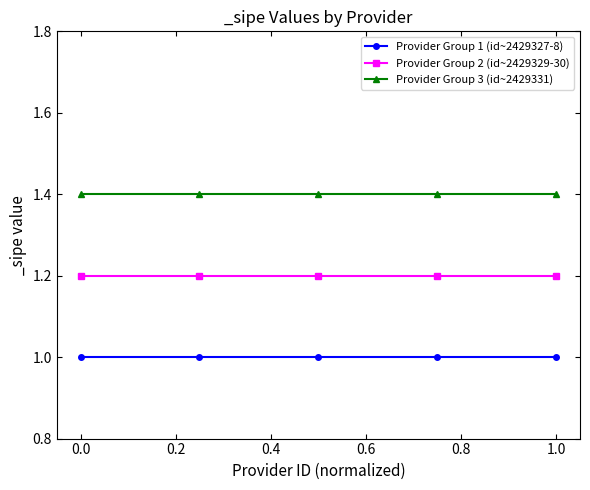

What is the sum of all Provider Group 1 (id~2429327-8) values?

5.0